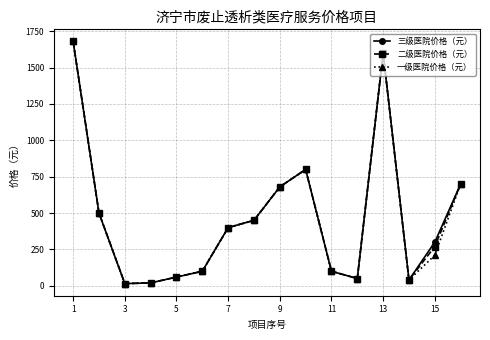

True or false: 二级医院价格（元） has more than 2 interior local peaks.

False